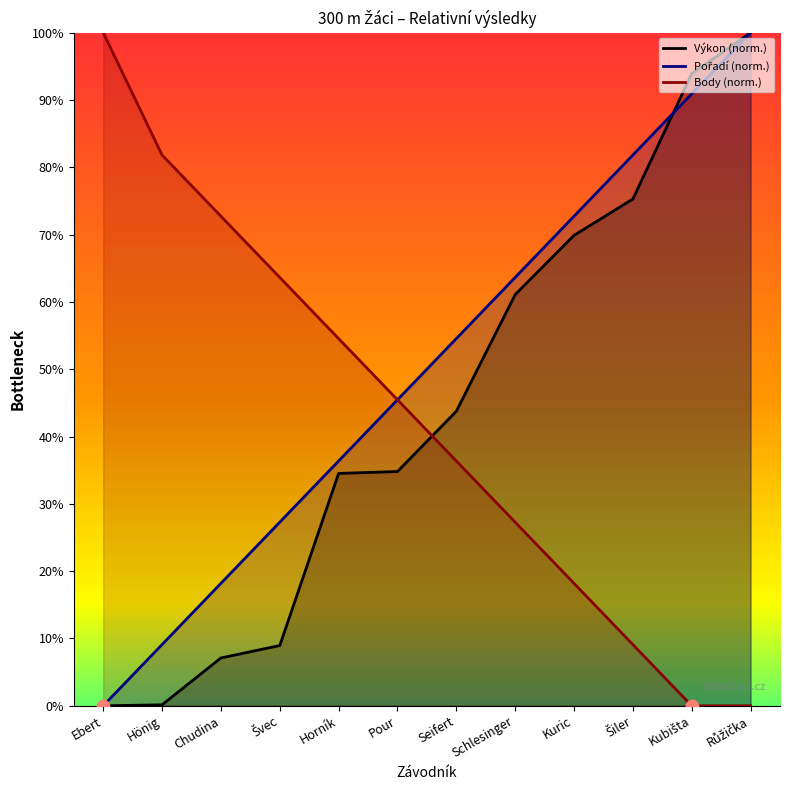

At which category is the sum across all series the highest?

Růžička